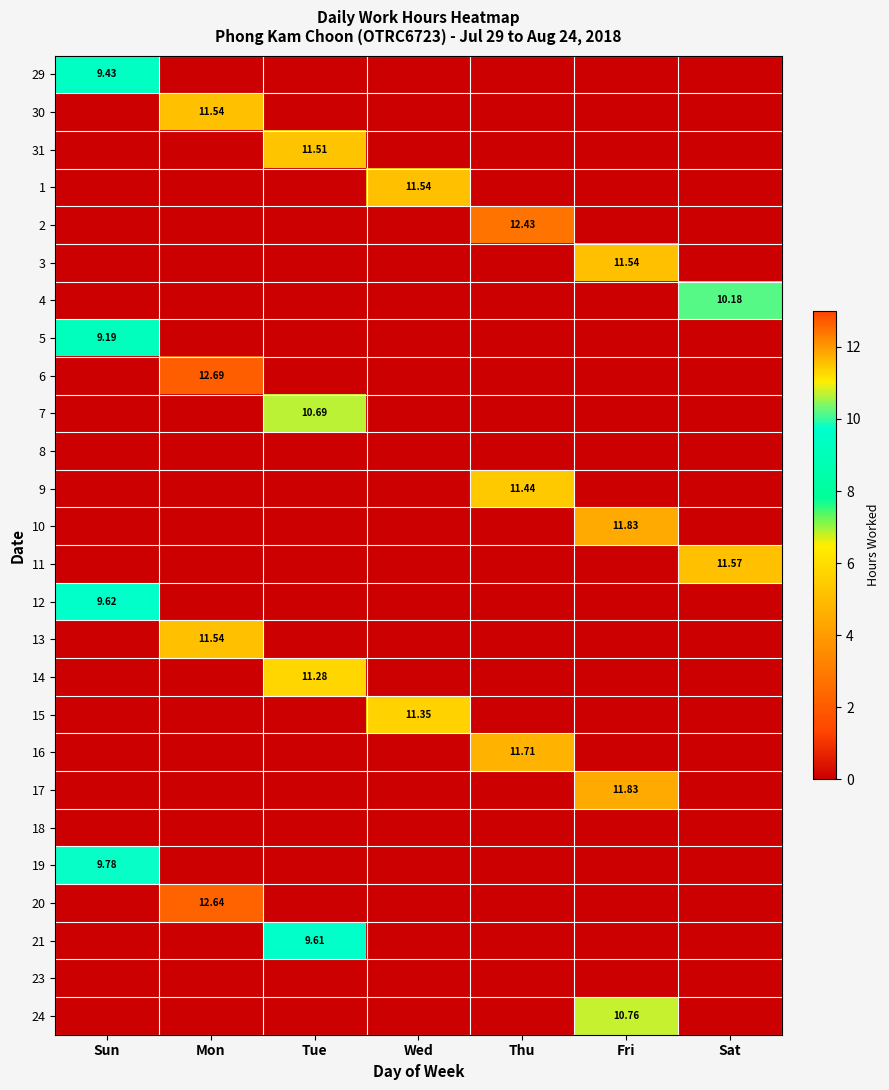

Rank the categories by 5 value from lowest to highest.

Mon, Tue, Wed, Thu, Fri, Sat, Sun